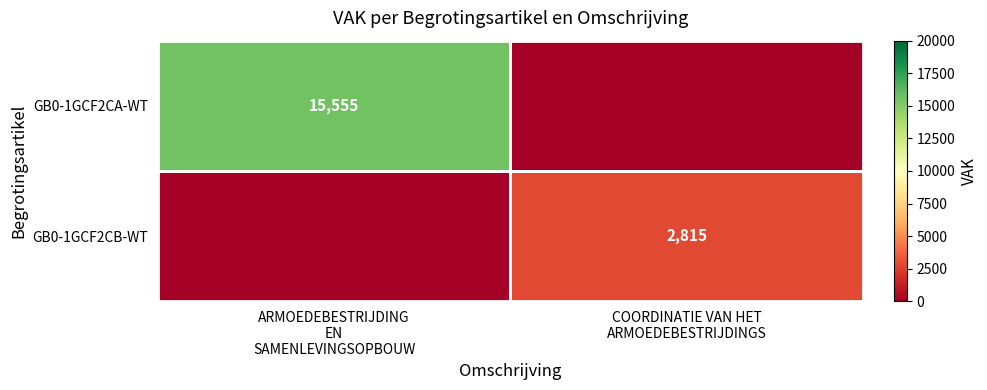

What is the sum of all GB0-1GCF2CA-WT values?

15555